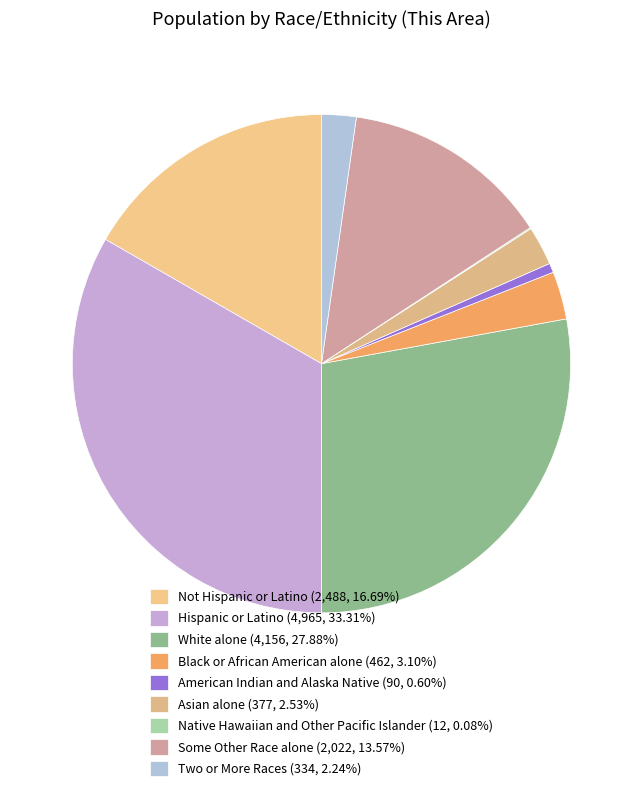

Rank the categories by value from highest to lowest.

Hispanic or Latino, White alone, Not Hispanic or Latino, Some Other Race alone, Black or African American alone, Asian alone, Two or More Races, American Indian and Alaska Native, Native Hawaiian and Other Pacific Islander